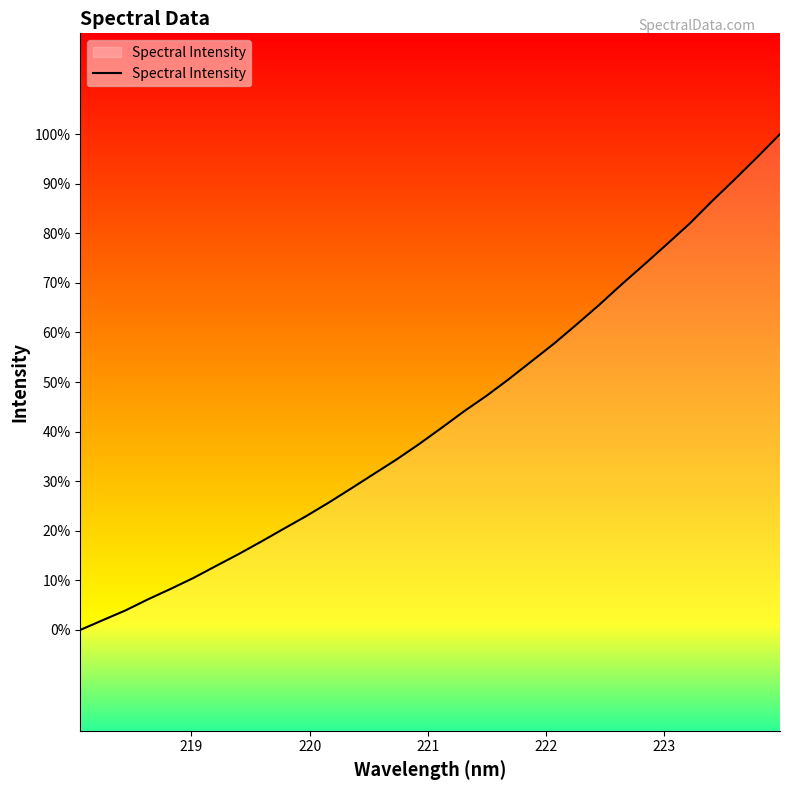

Does the chart have visible grid lines?

No